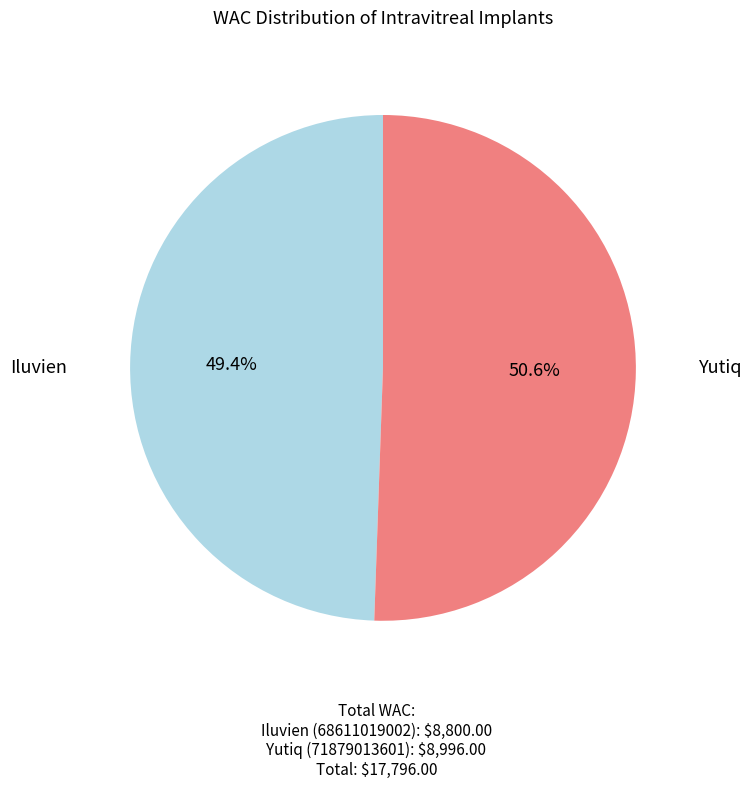

Is there any slice that represents more than half of the pie?

Yes